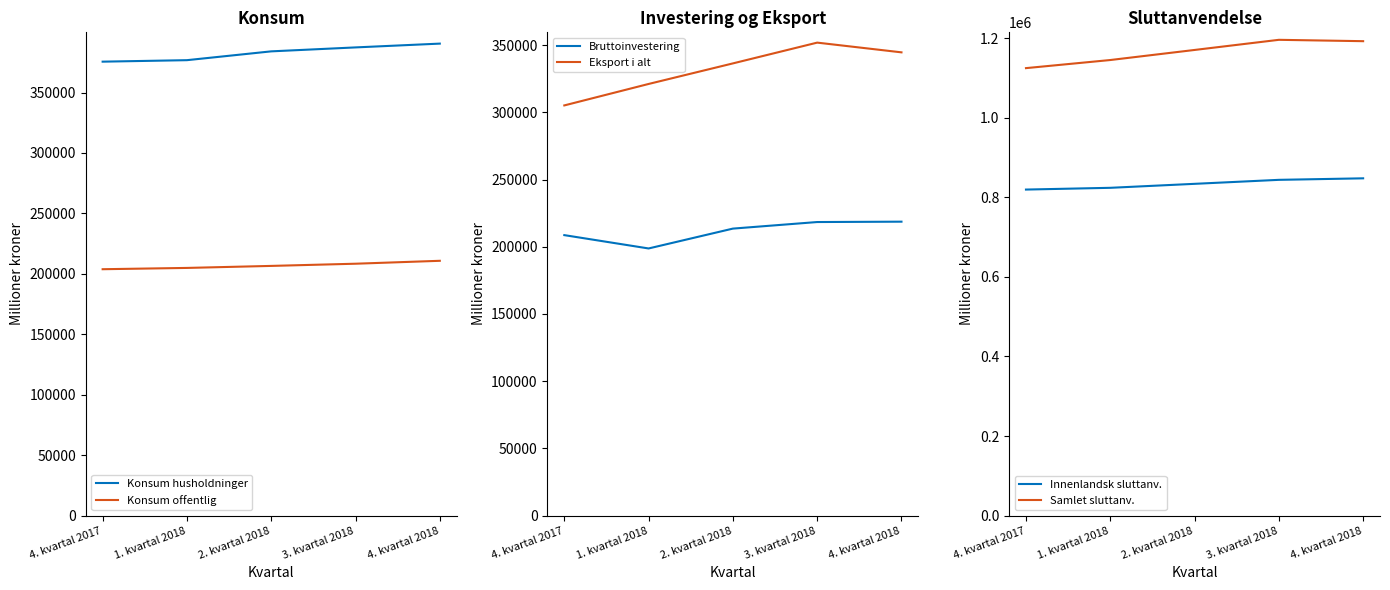

Which category has the lowest value across all series?

1. kvartal 2018